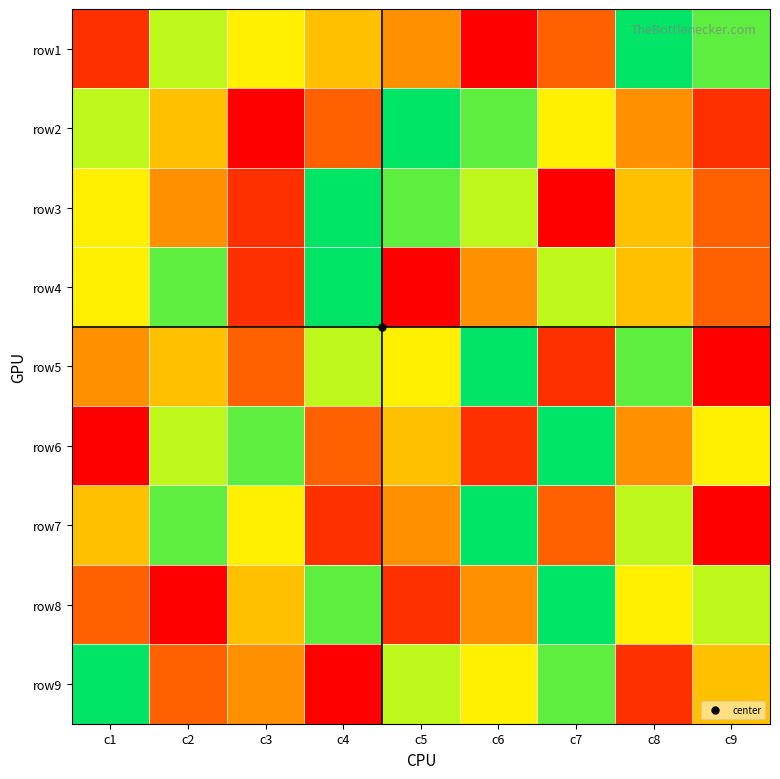

What is the maximum value shown in the chart?

9